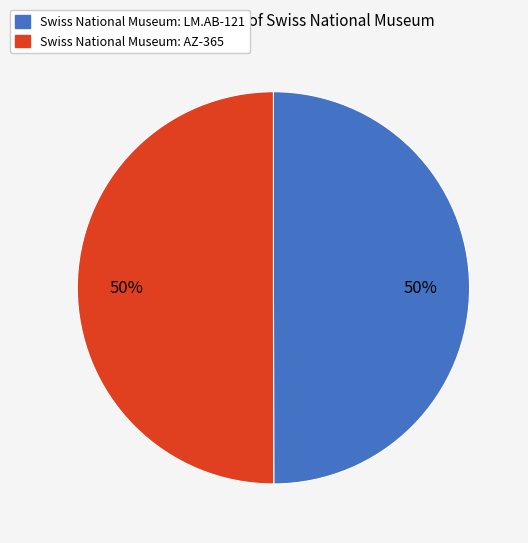

Do Swiss National Museum: AZ-365 and Swiss National Museum: LM.AB-121 together represent more than half of the pie?

Yes